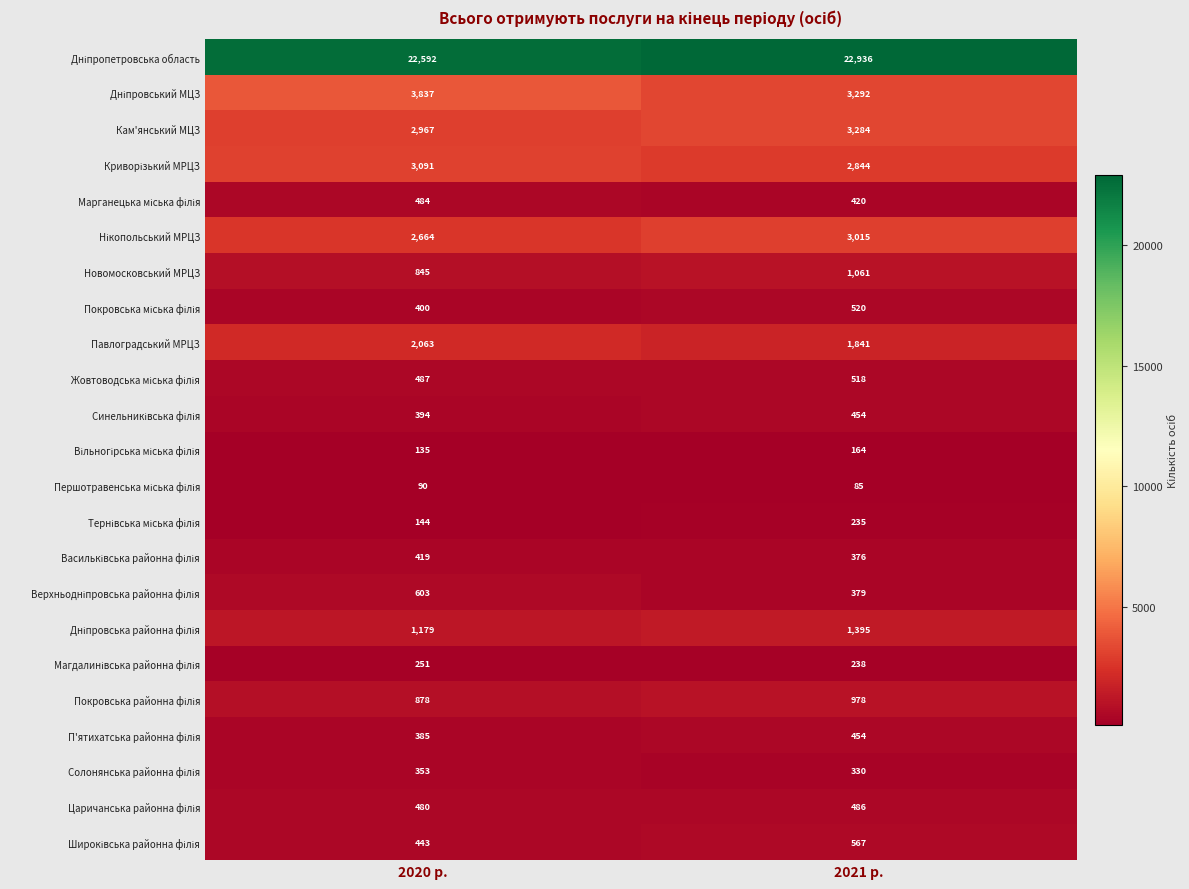

At how many categories does at least one series exceed 1666?

2